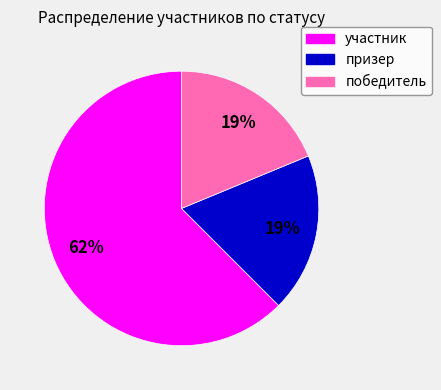

To the nearest percent, what portion does участник represent?

62%